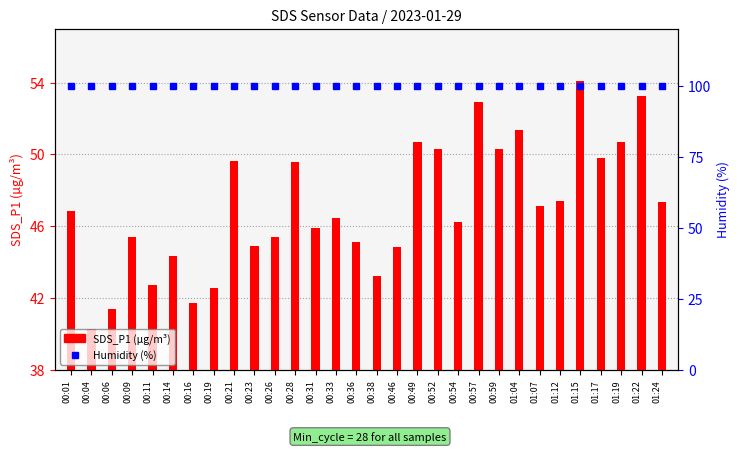

Is it true that SDS_P1 (µg/m³) equals 40.3 at 00:04?

True